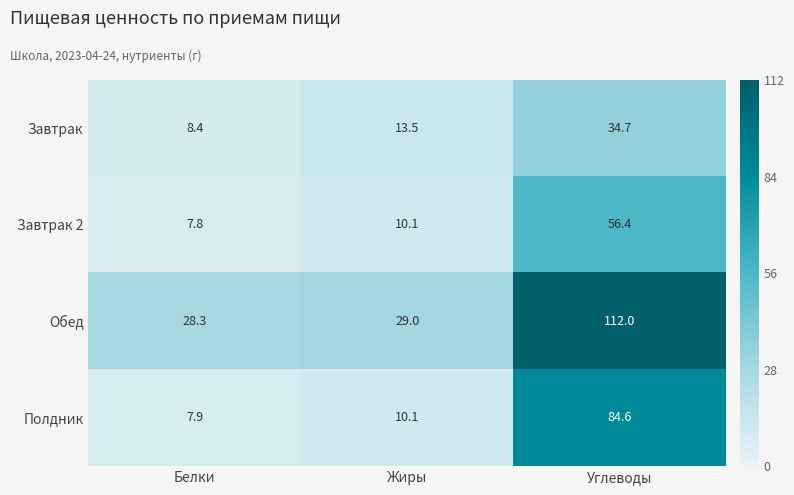

What is the total value across all series at Белки?

52.4